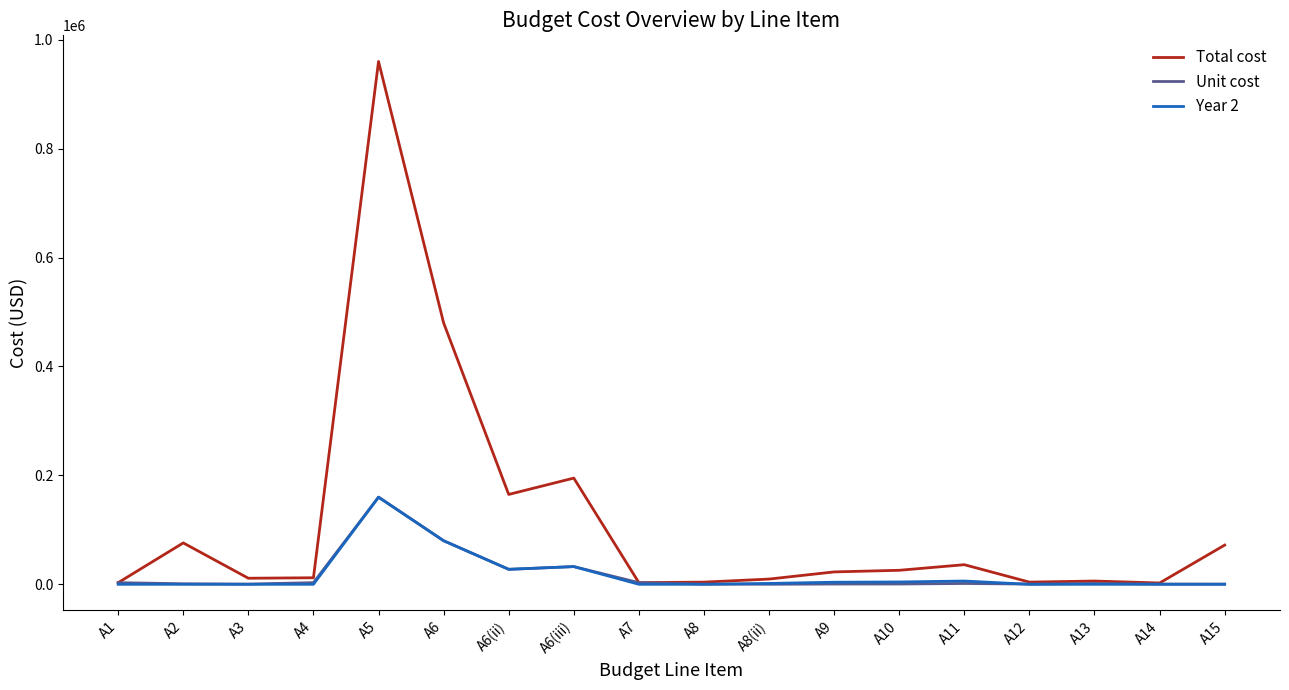

Which series has the largest total across all categories?

Total cost